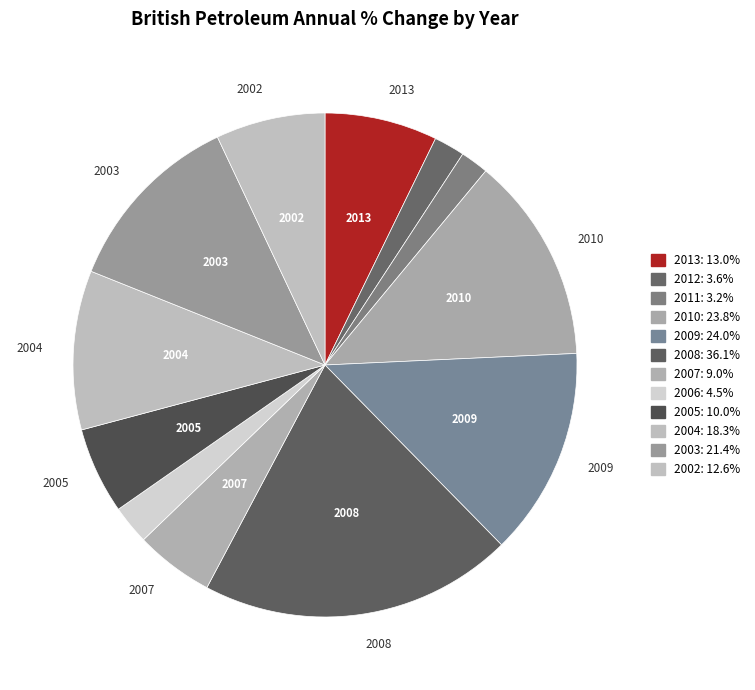

What is the total percentage of 2002 and 2007?

12.1%